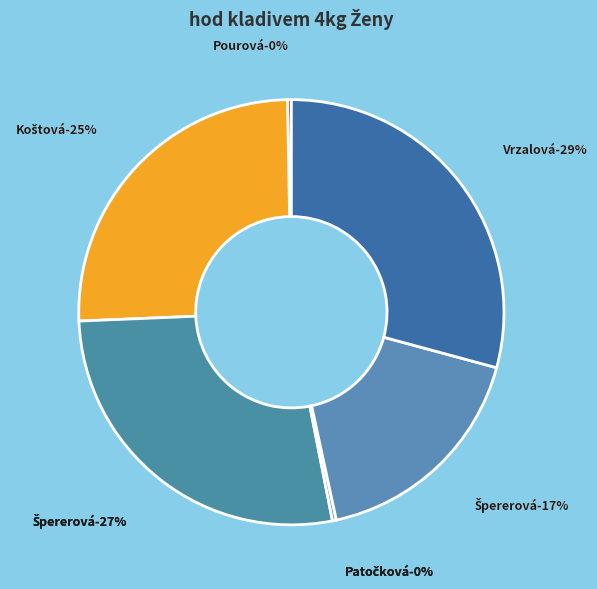

What portion of the pie excludes Patočková Michaela?

100.0%